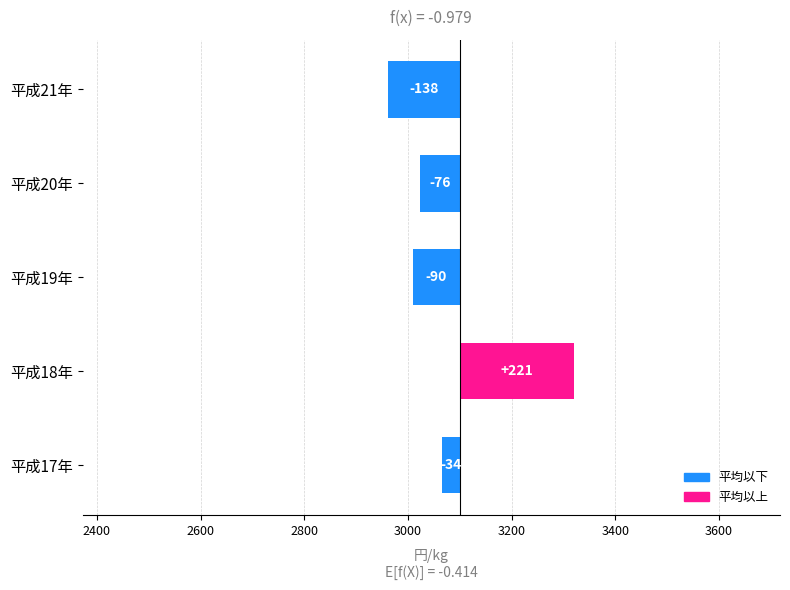

What is the sum of all values?

-117